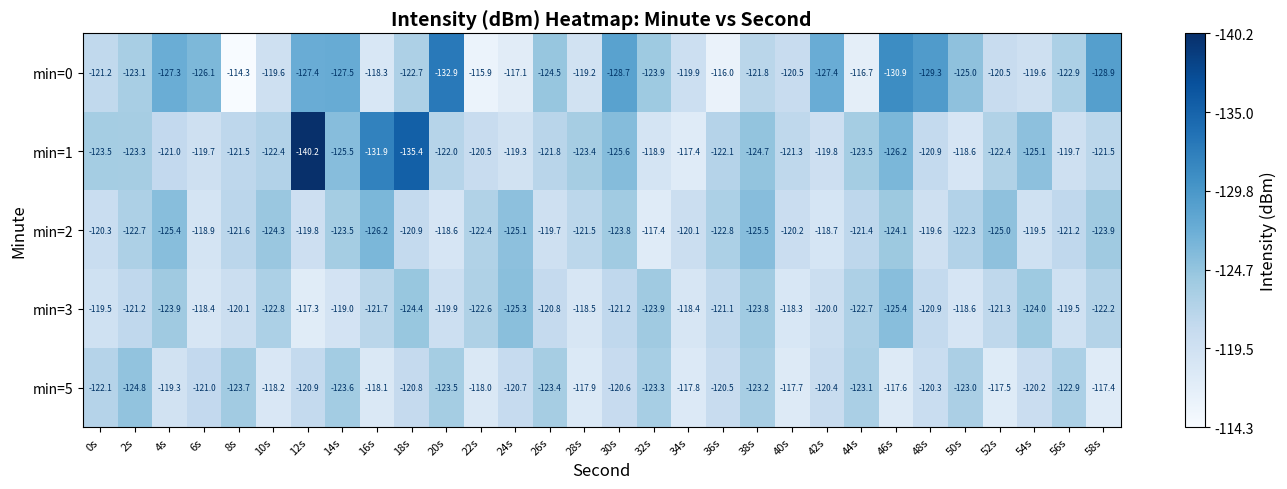

Between 30s and 44s, which series saw the biggest shift?

min=0